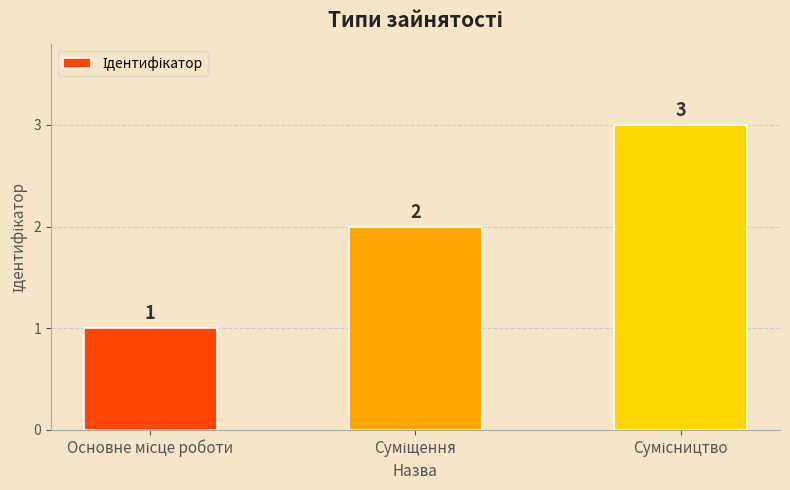

How many categories are shown in the chart?

3